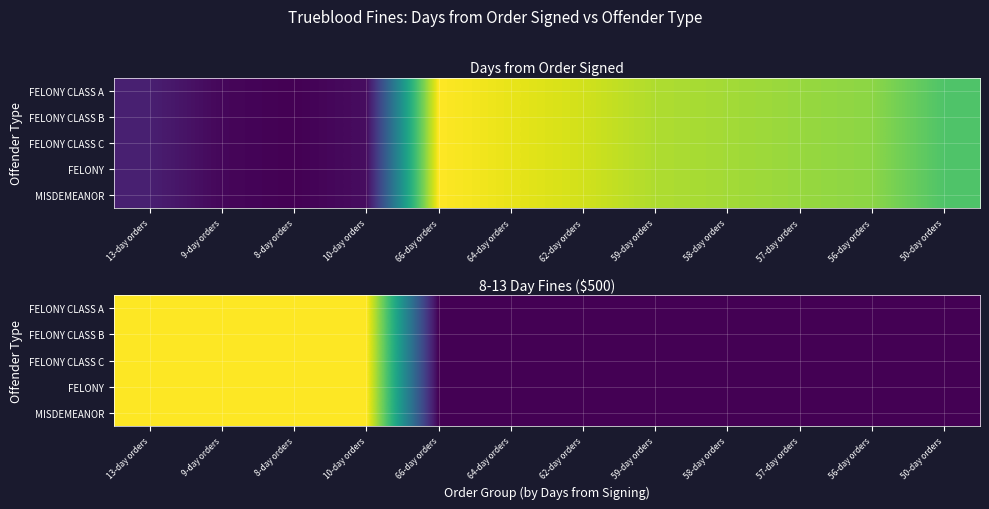

Which series has the largest range (max minus min)?

FELONY CLASS A